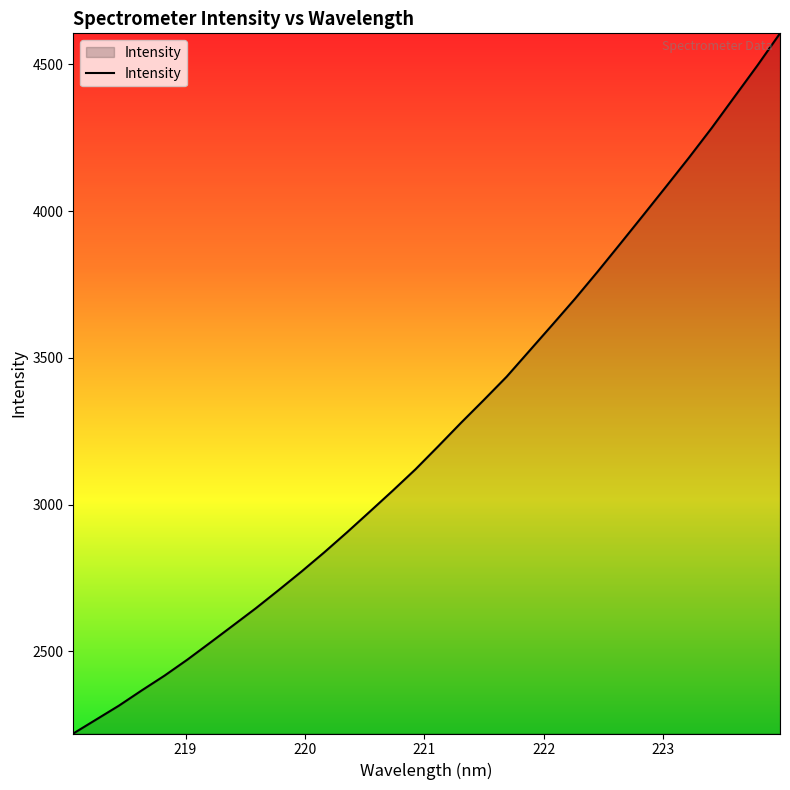

What is the greatest value displayed?

4605.5